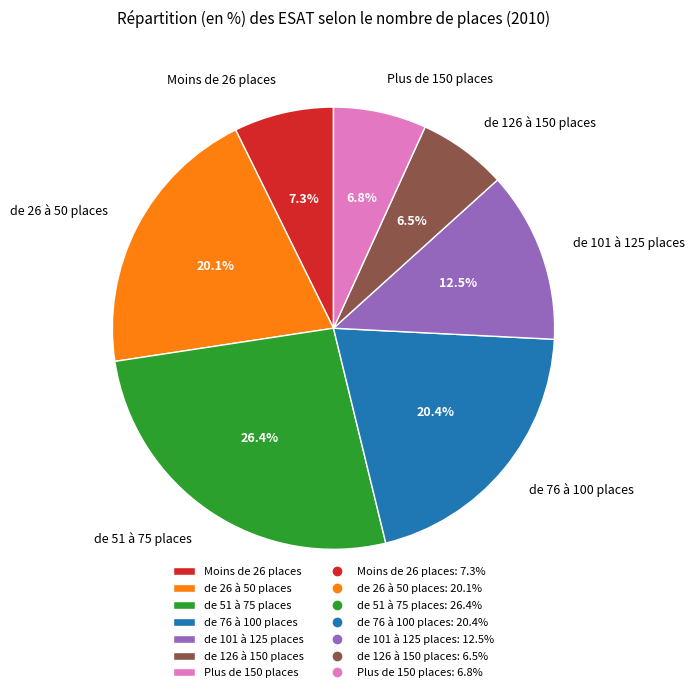

Count the number of slices in the pie.

7